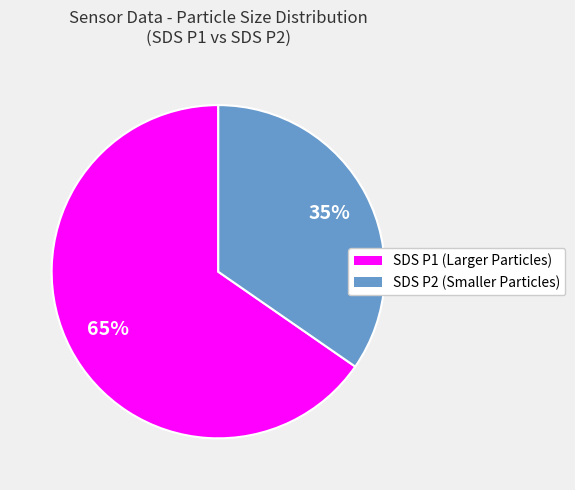

What percentage is the SDS P2 (Smaller Particles) slice, to the nearest percent?

35%